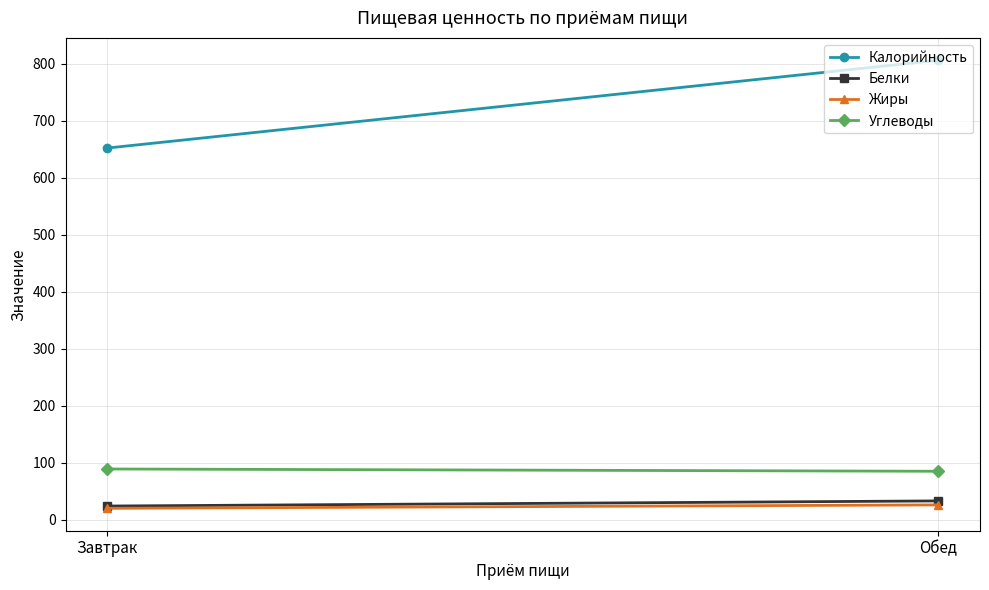

What is the label of the 1st point from the right?

Обед